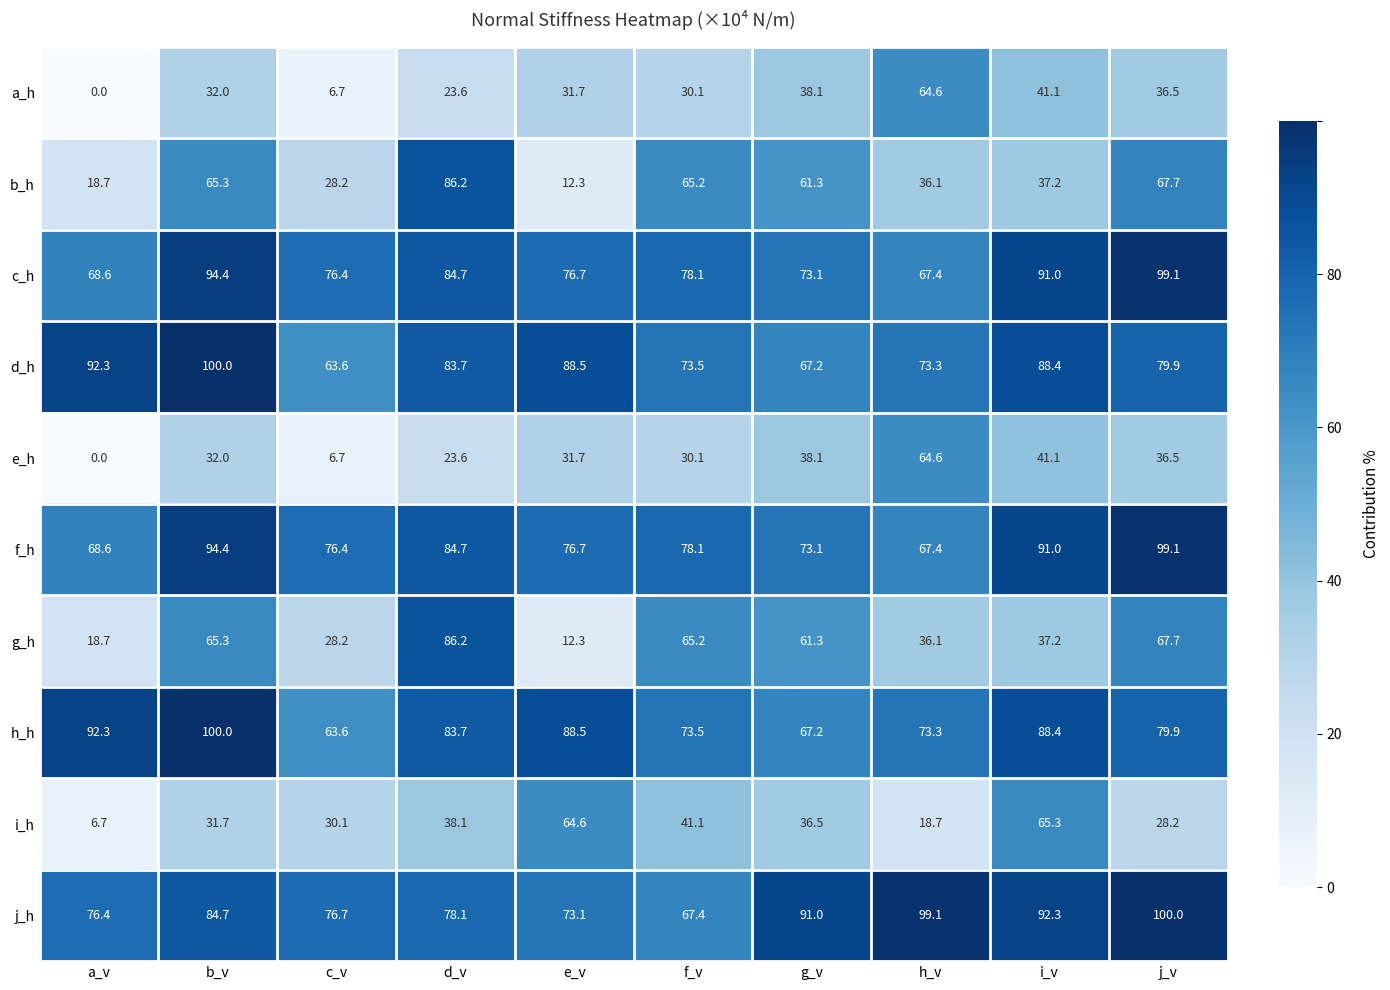

How many data points does each series have?

10